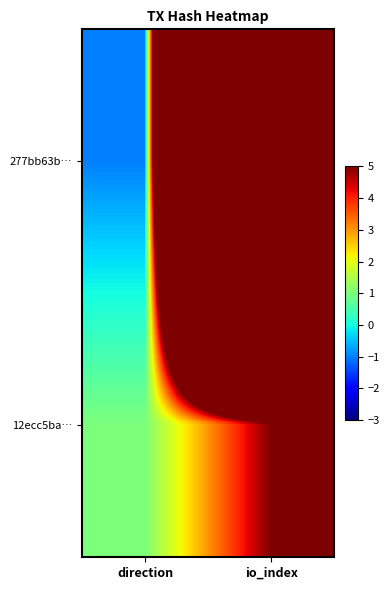

List the series in order of their peak value, highest first.

277bb63b…, 12ecc5ba…